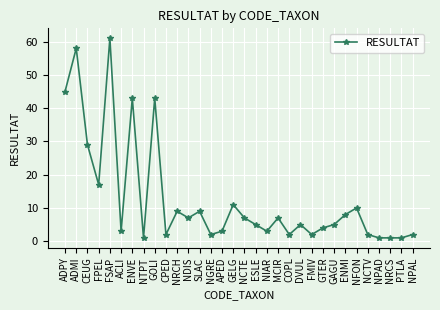

True or false: the data shows 3 at APED.

True